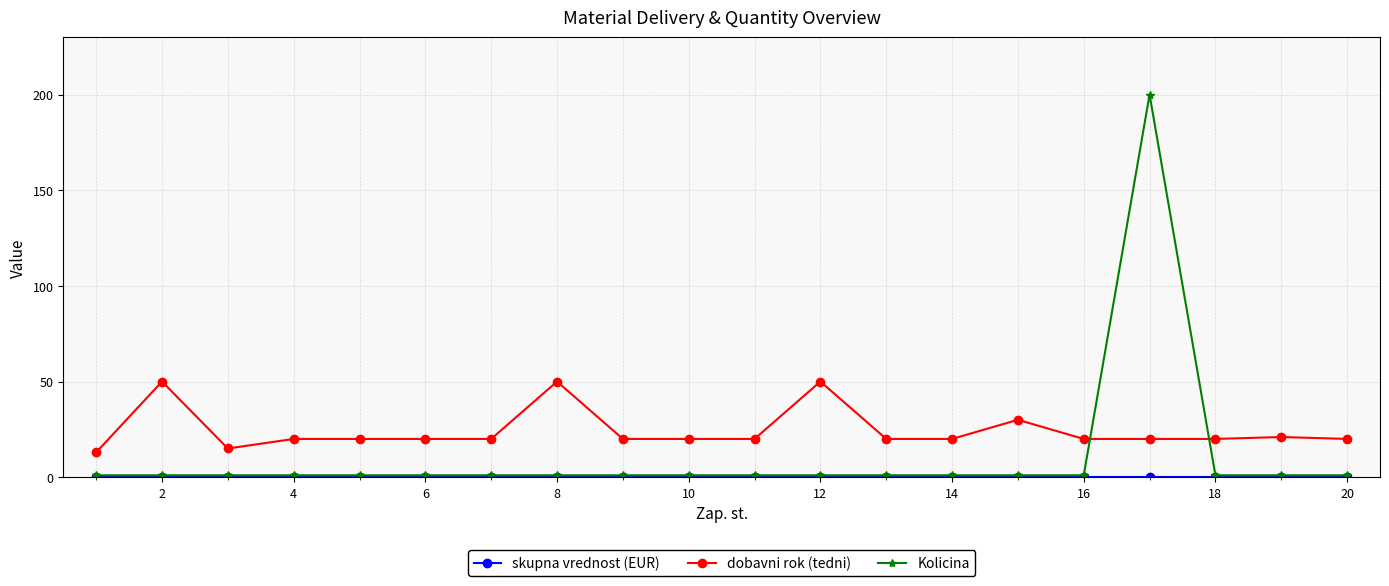

True or false: dobavni rok (tedni) and Kolicina intersect in this chart.

True